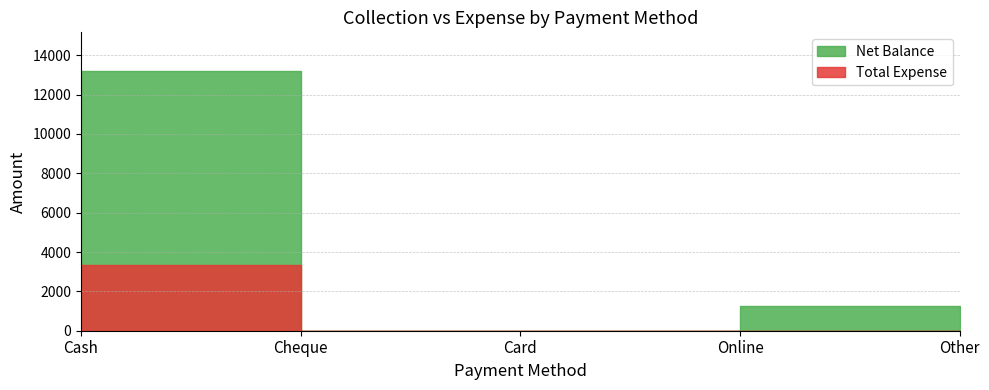

What is the sum of all Total Expense values?

3315